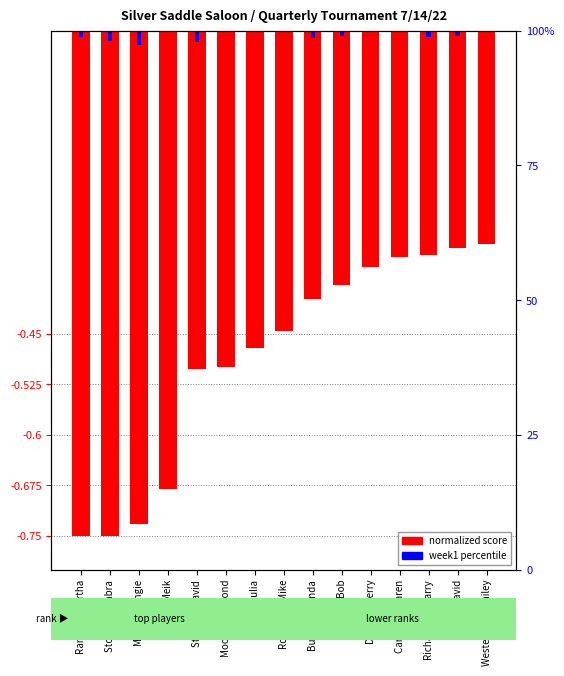

Reading left to right, what are all the values shown in this chart?

normalized score: Ramirez, Martha=-0.8	Stovall, Tambra=-0.8	McCully, Angie=-0.7	Head, Meik=-0.7	Stevens, David=-0.5	Moore, Raymond=-0.5	Aggas, Julia=-0.5	Robinson, Mike=-0.4	Butler, Amanda=-0.4	Wood, Bob=-0.4	Dawson, Jerry=-0.4	Carmody, Karen=-0.3	Richardson, Larry=-0.3	Wyatt, David=-0.3	Westerhaus, Hailey=-0.3
week1 rank: Ramirez, Martha=-0.0	Stovall, Tambra=-0.0	McCully, Angie=-0.0	Head, Meik=0.0	Stevens, David=-0.0	Moore, Raymond=0.0	Aggas, Julia=0.0	Robinson, Mike=0.0	Butler, Amanda=-0.0	Wood, Bob=-0.0	Dawson, Jerry=0.0	Carmody, Karen=0.0	Richardson, Larry=-0.0	Wyatt, David=-0.0	Westerhaus, Hailey=0.0